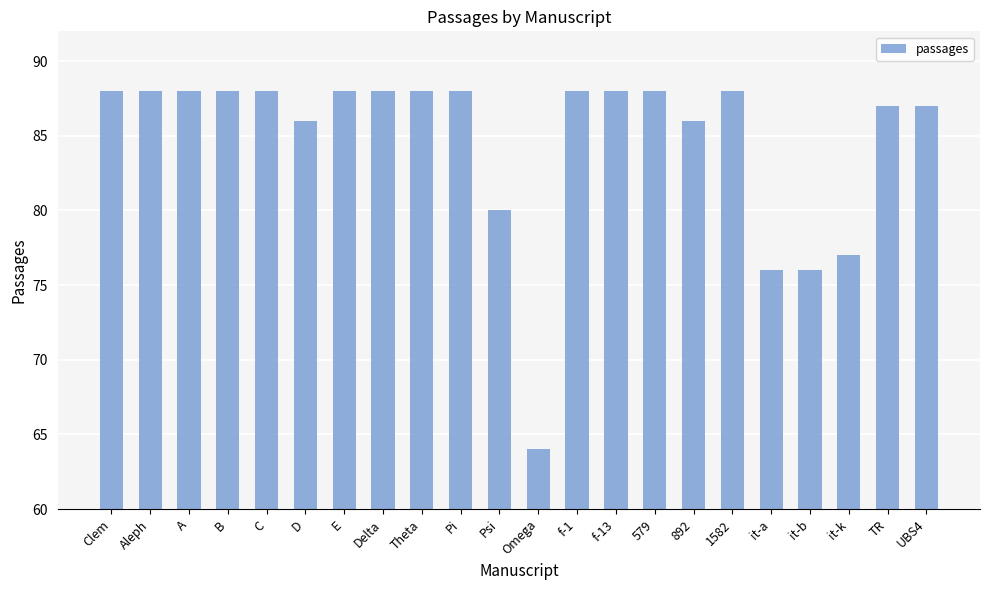

True or false: the data shows 88 at f-1.

True